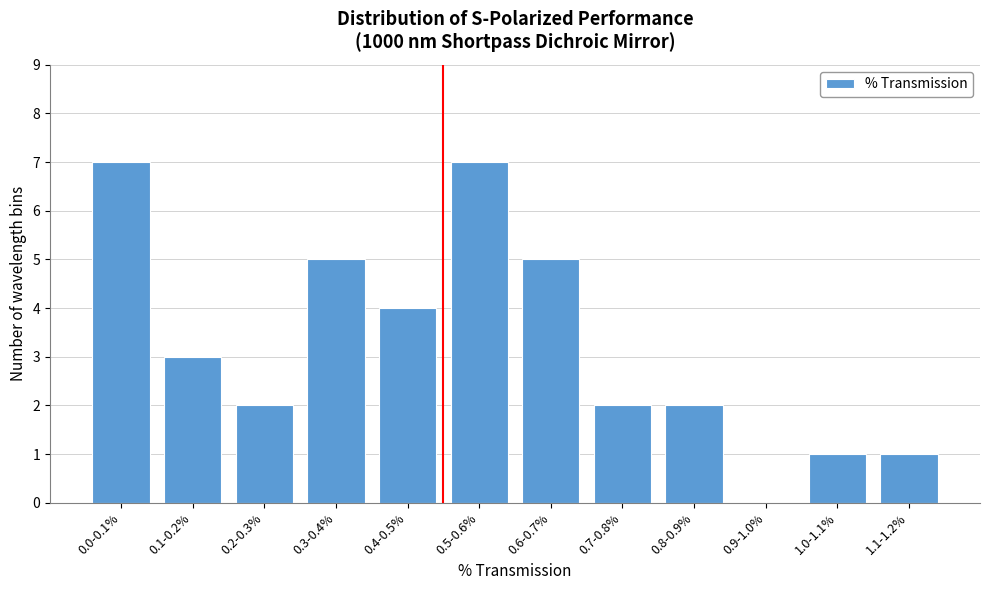

Reading left to right, extract all data points from this chart.

0.0-0.1%=7	0.1-0.2%=3	0.2-0.3%=2	0.3-0.4%=5	0.4-0.5%=4	0.5-0.6%=7	0.6-0.7%=5	0.7-0.8%=2	0.8-0.9%=2	0.9-1.0%=0	1.0-1.1%=1	1.1-1.2%=1